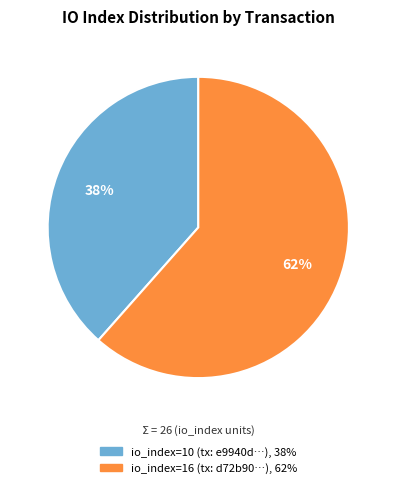

Is there a majority slice in this chart?

Yes